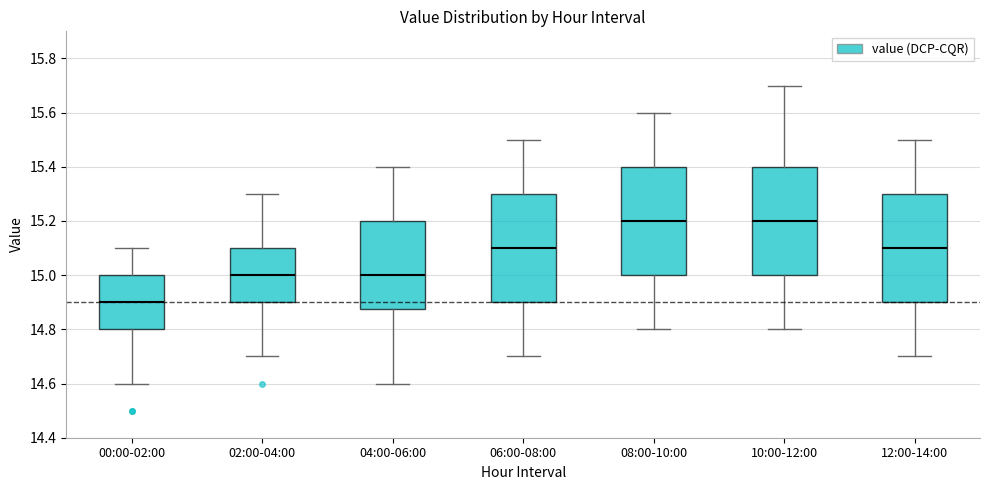

Where is the upper edge of the box for 12:00-14:00 on the y-axis? The values are not printed on the chart, so give them approximately, as read against the axis.

15.30